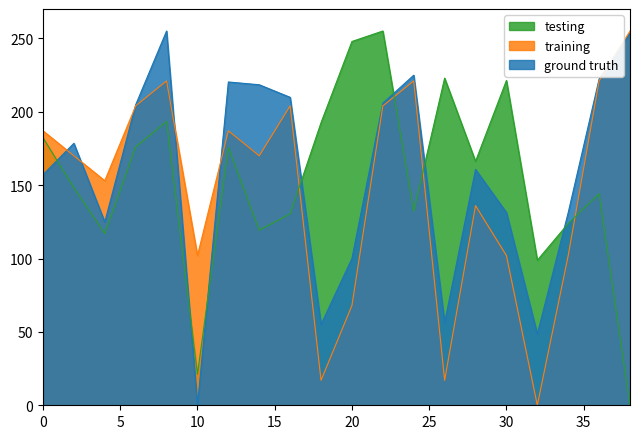

The training series shows 300.0 at 22. True or false?

False